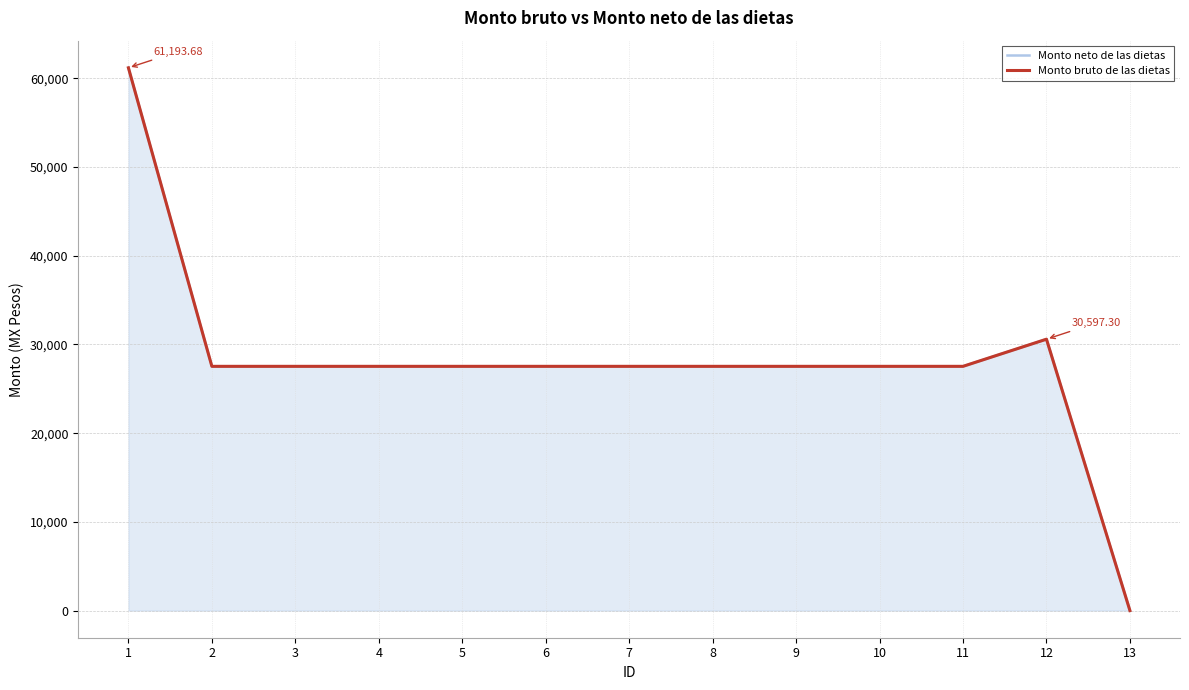

What is the total value across all series at 6?

55073.3